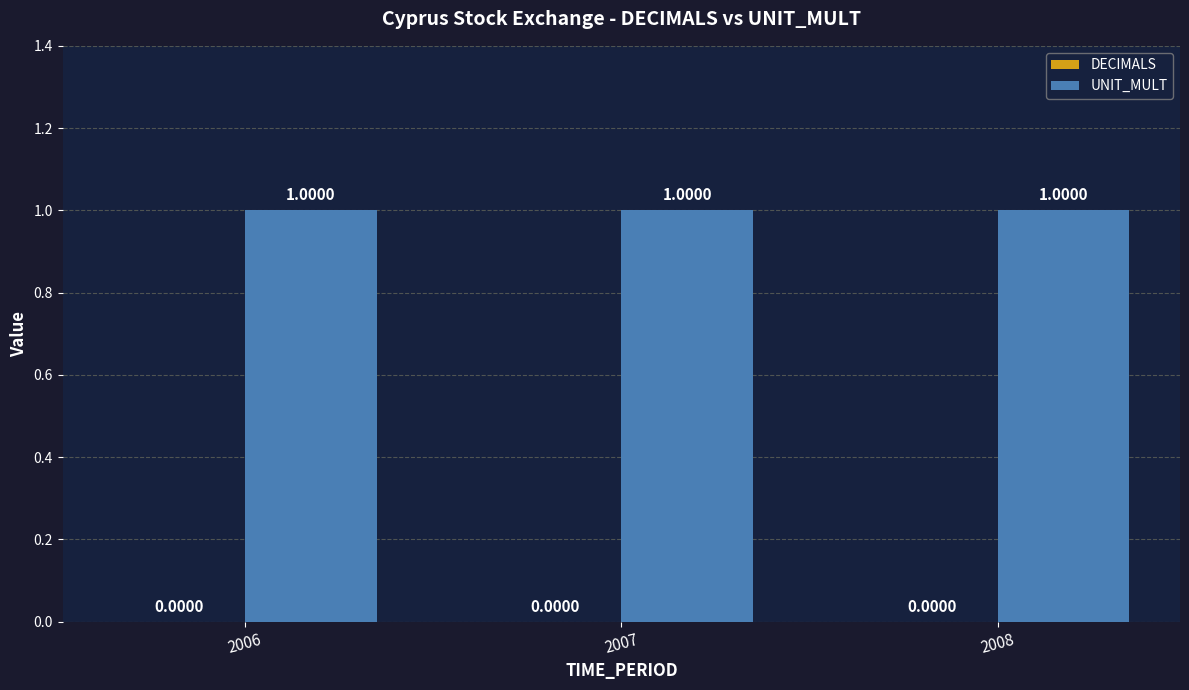

List the series in order of their peak value, lowest first.

DECIMALS, UNIT_MULT